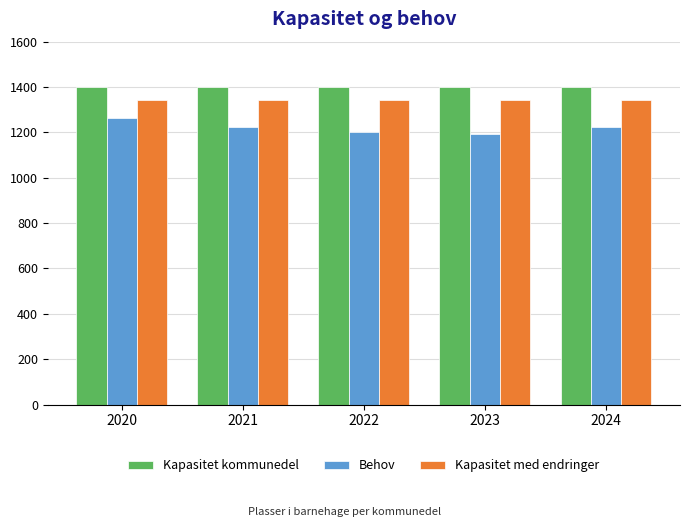

What is the sum of the Behov values at 2024 and 2023?

2414